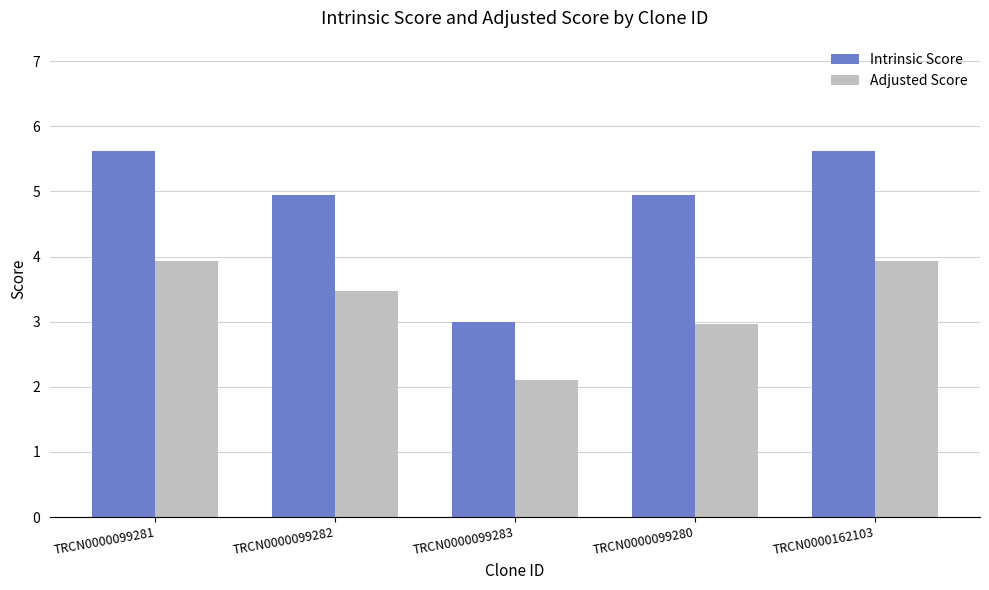

The Intrinsic Score series shows 3.0 at TRCN0000099283. True or false?

True